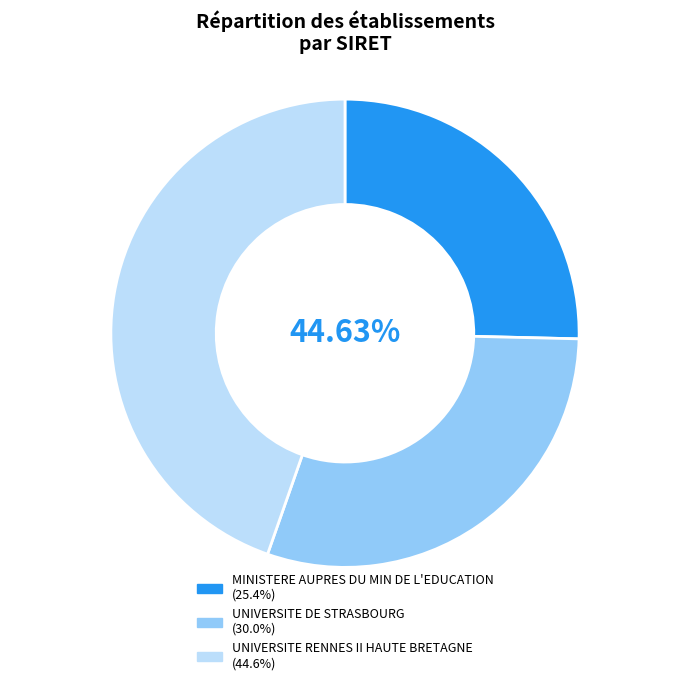

To the nearest percent, what is the combined percentage of UNIVERSITE DE STRASBOURG and MINISTERE AUPRES DU MIN DE L'EDUCATION?

55%